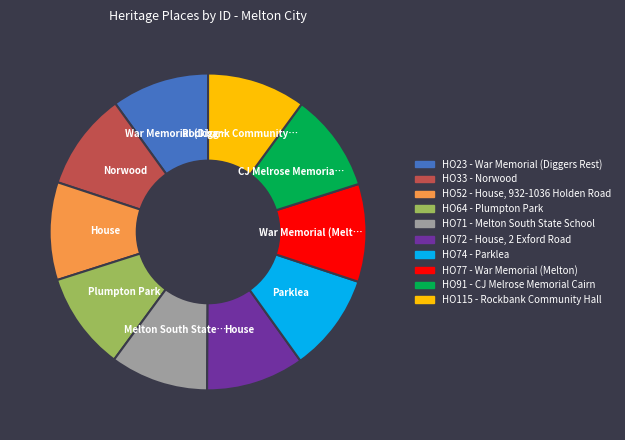

Approximately how many times larger is the value at HO77 - War Memorial (Melton) compared to HO74 - Parklea?

1.0